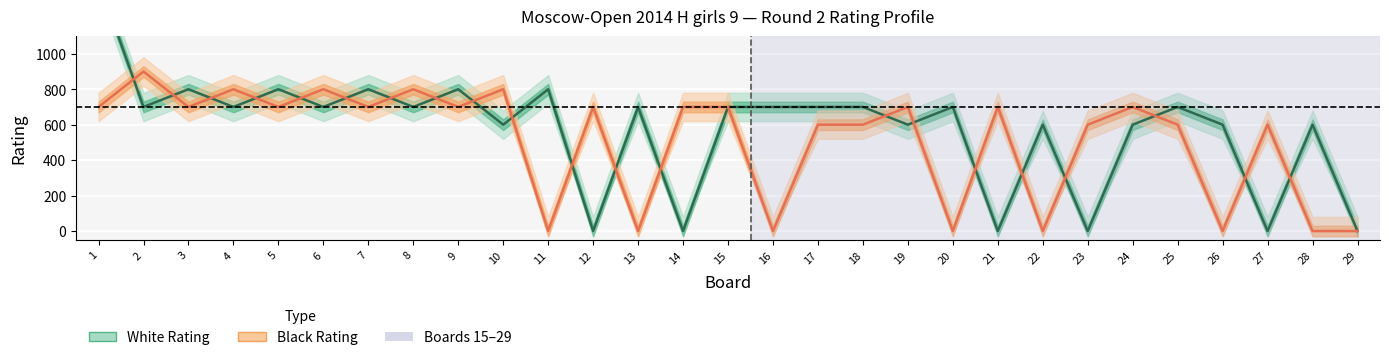

At which label is White Rating closest to 706?

2